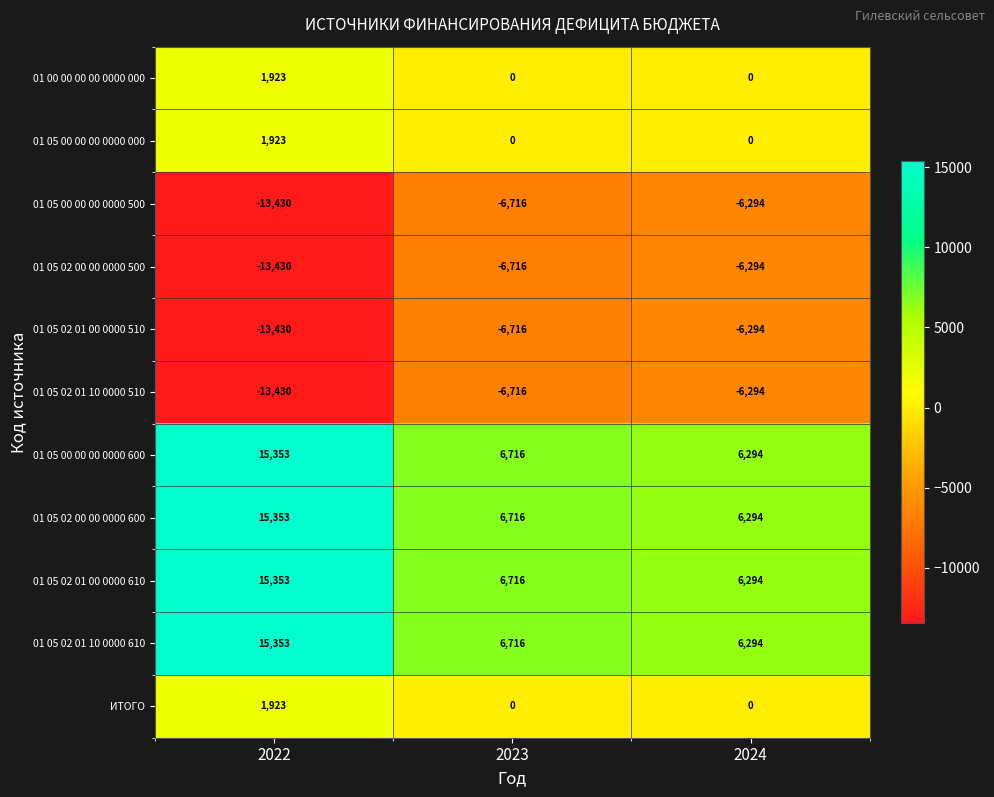

What is the spread (max minus min) of values at 2024?

12588